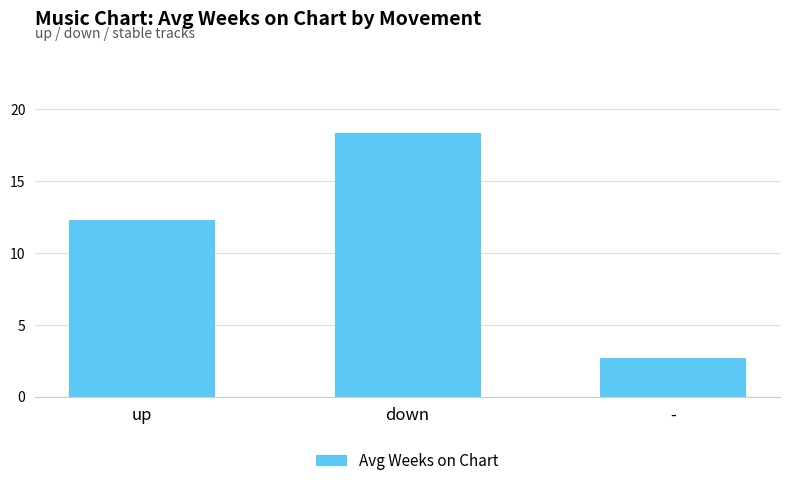

The chart shows a value of 12.3 at up. True or false?

True